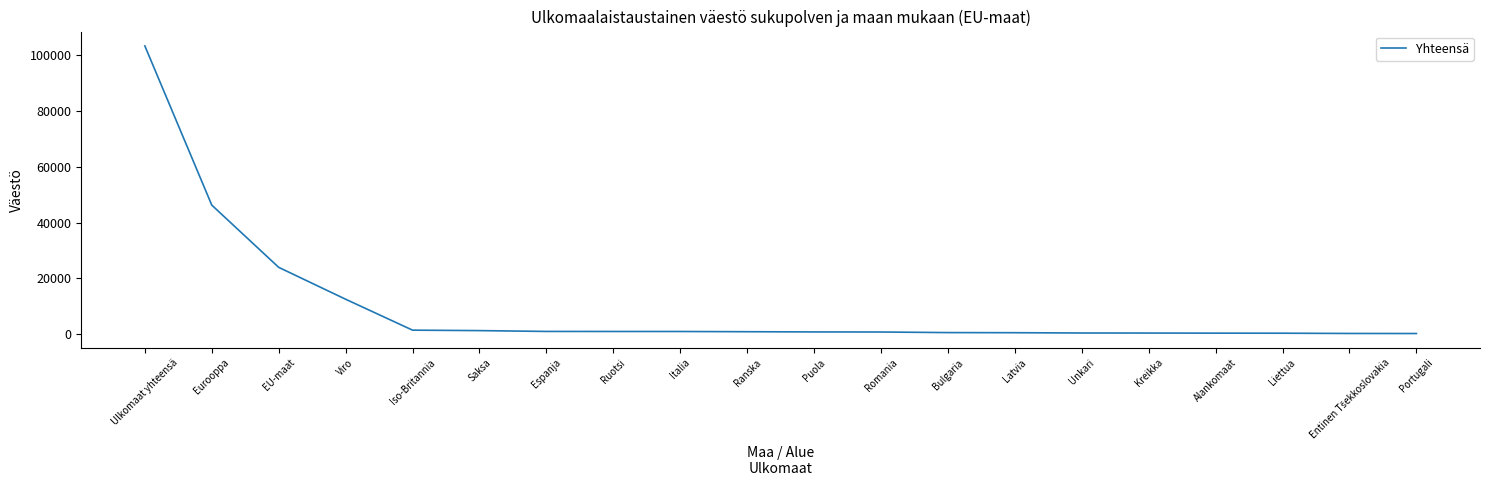

Between Eurooppa and Alankomaat, which is larger?

Eurooppa